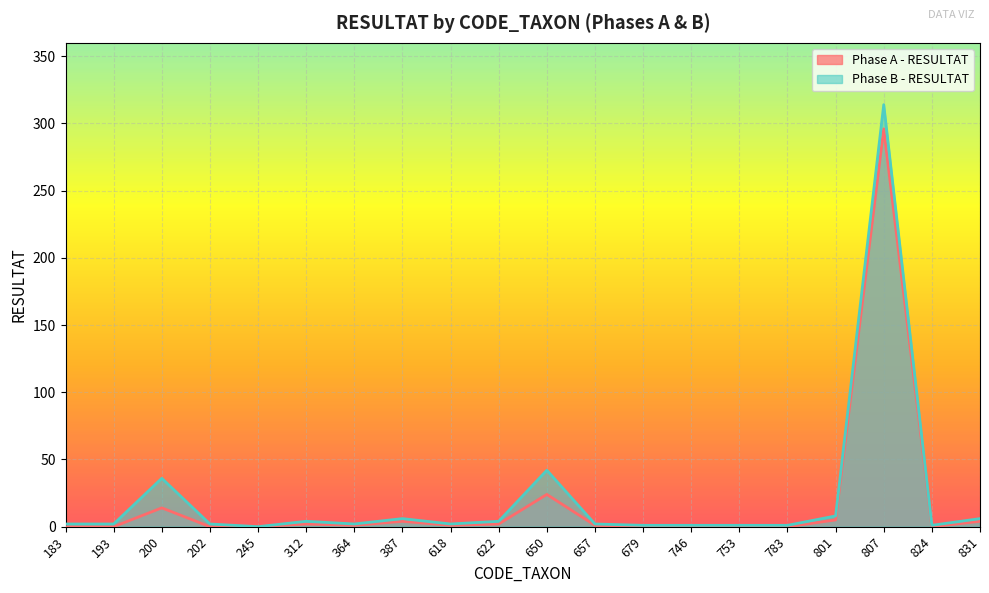

True or false: Phase B - RESULTAT and Phase A - RESULTAT cross at least once.

False